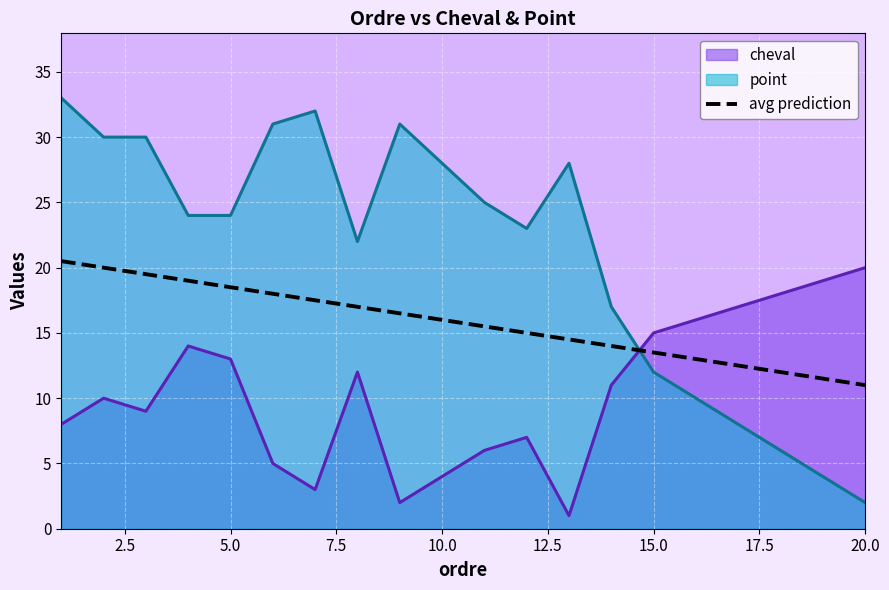

Which series has the widest spread of values?

point